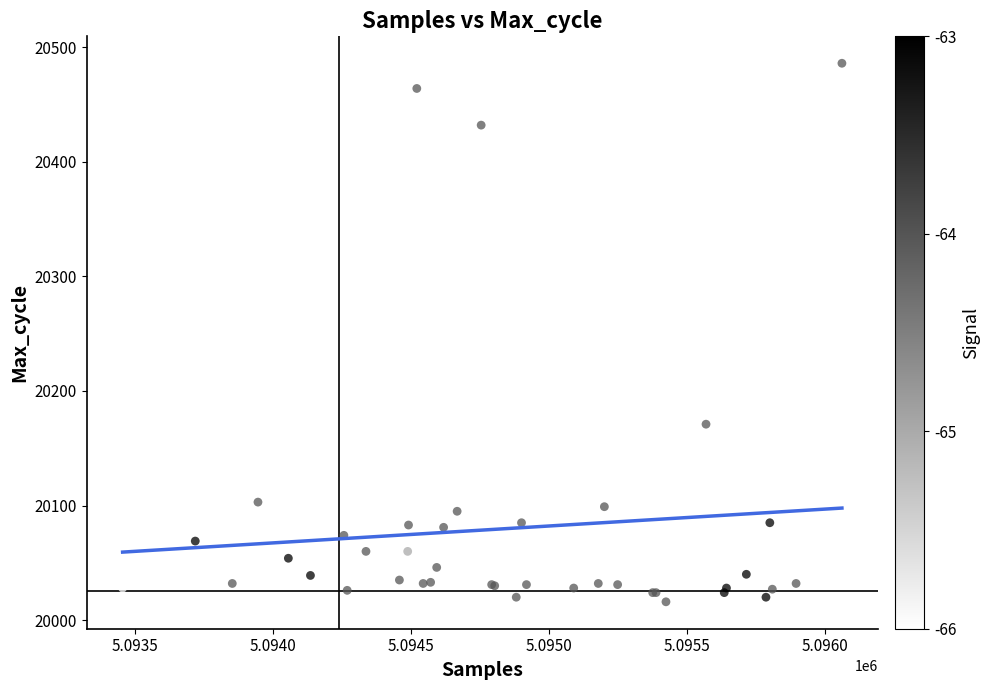

What Y value in the scatter plot is closest to 20251?

20171